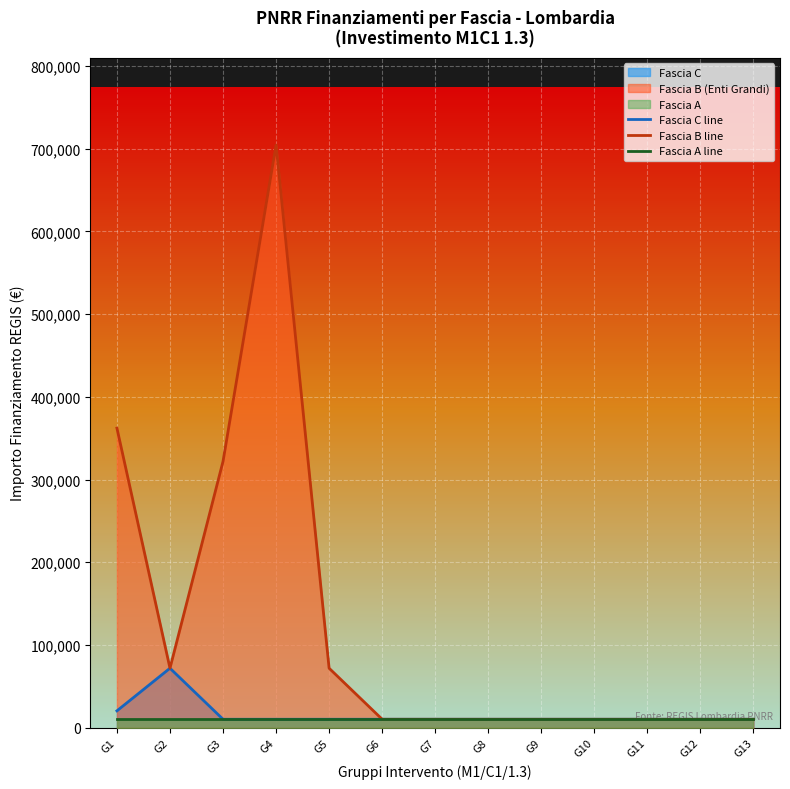

What is the value of the Fascia C line point at the 11th from the left?

10172.0